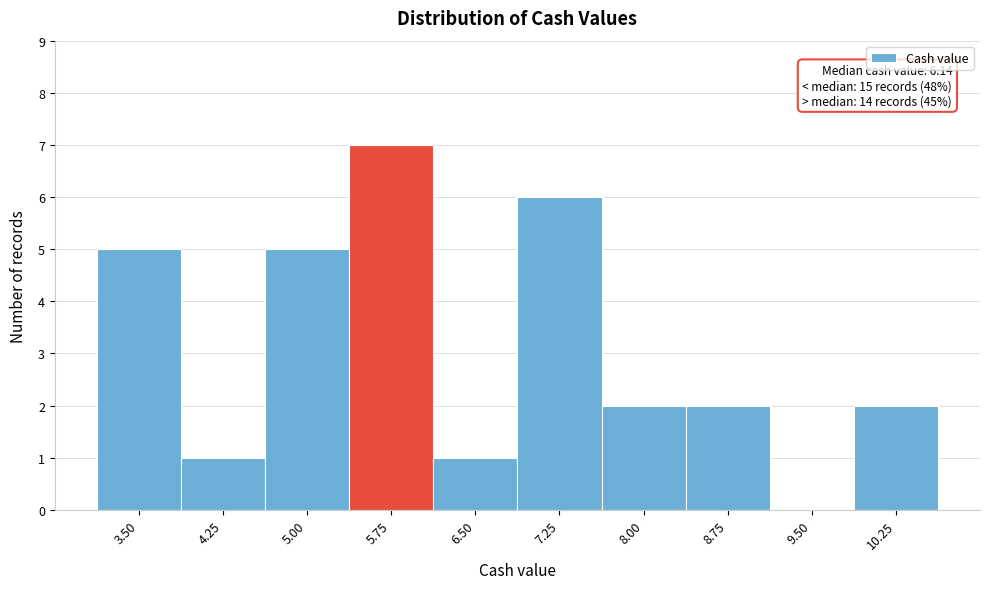

Reading right to left, list all the values displayed in this chart.

10.25=2	9.50=0	8.75=2	8.00=2	7.25=6	6.50=1	5.75=7	5.00=5	4.25=1	3.50=5